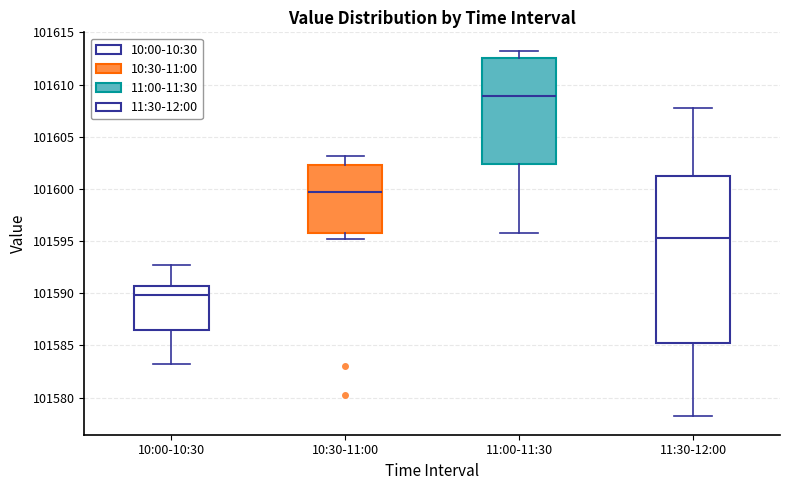

Reading left to right, read every box against the y-axis: the position of its median line, the range the box covers, and the ends of its whiskers. The values are not printed on the chart, so give them approximately, as read against the axis.

10:00-10:30: median 101590.0, box 101586.5 to 101590.5, whiskers 101583.0 to 101592.5
10:30-11:00: median 101599.5, box 101595.5 to 101602.5, whiskers 101595.0 to 101603.0
11:00-11:30: median 101609.0, box 101602.5 to 101612.5, whiskers 101596.0 to 101613.5
11:30-12:00: median 101595.5, box 101585.5 to 101601.0, whiskers 101578.0 to 101608.0